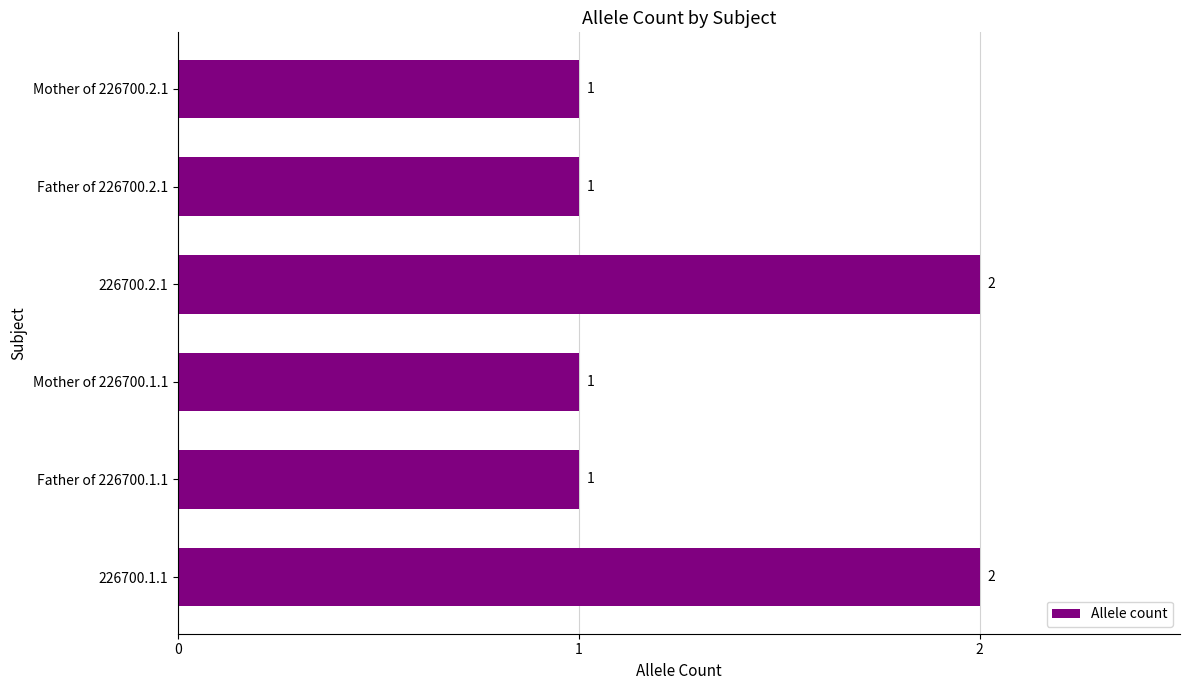

What is the difference between the second highest and minimum values?

1